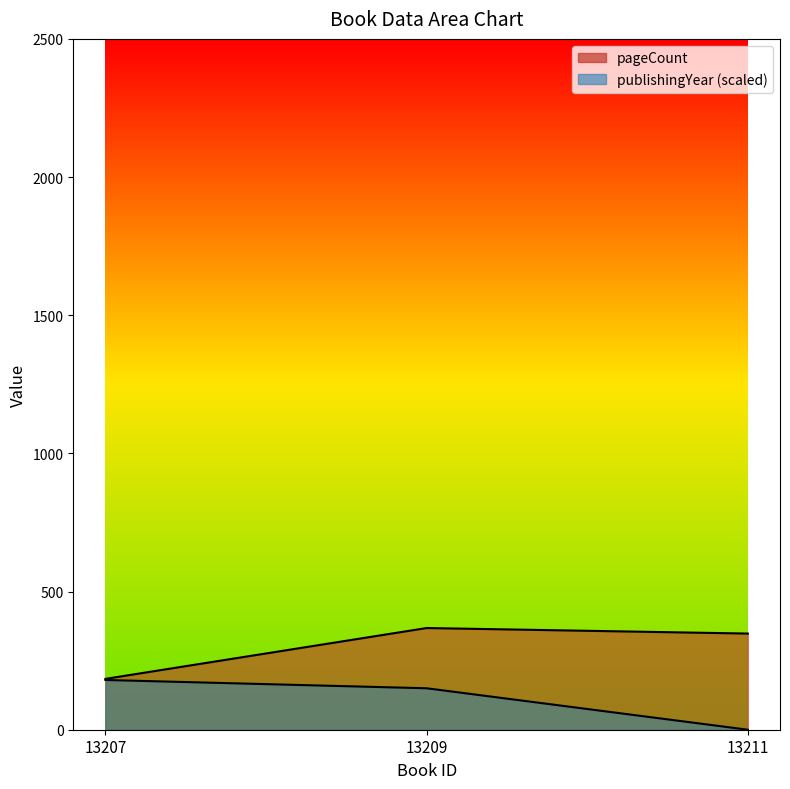

Reading right to left, transcribe all the data shown in this chart.

pageCount: 348	368	184
publishingYear: 0	150	180